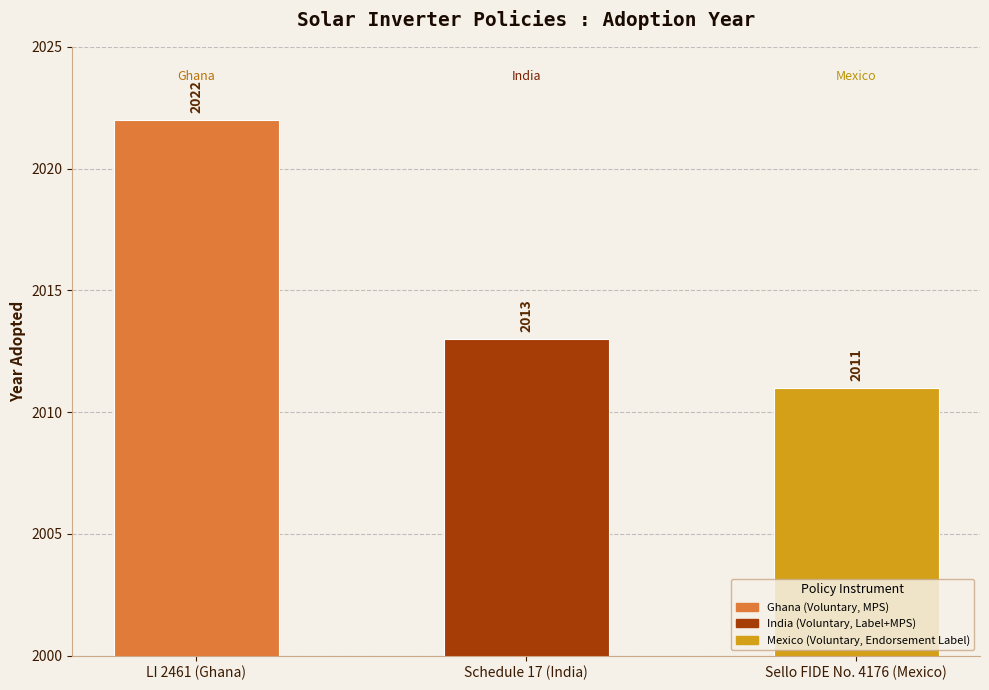

What is the difference between the maximum and second lowest values?

9